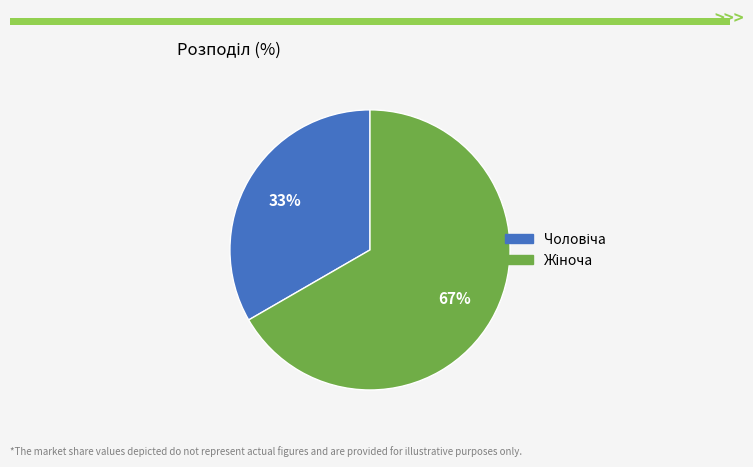

Is there a majority slice in this chart?

Yes